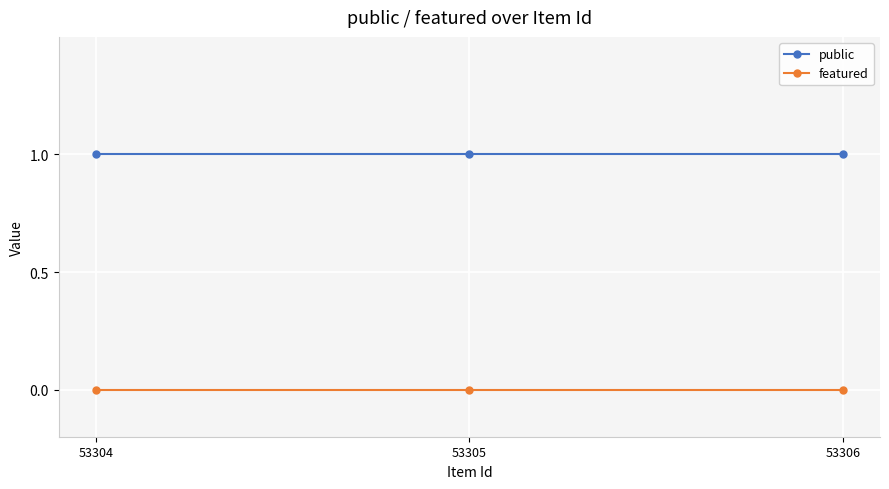

List the series in order of their overall mean, lowest first.

featured, public